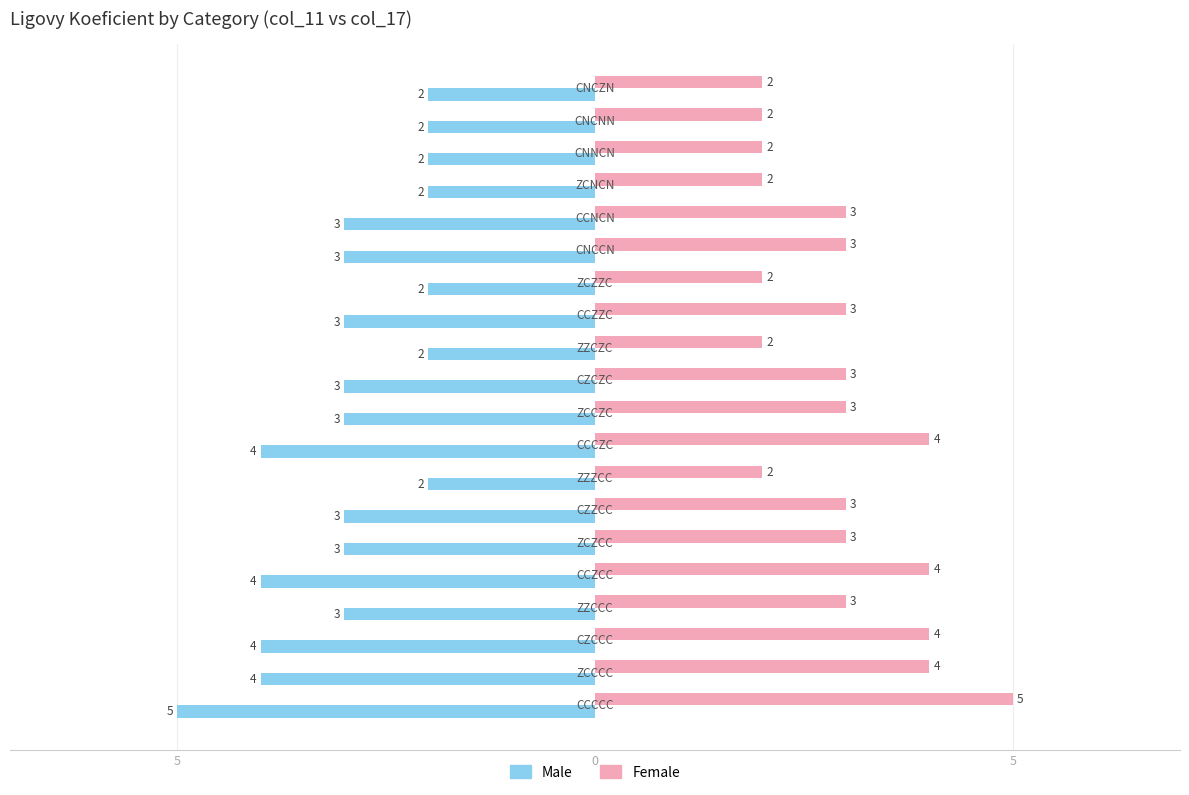

What are all the series names shown in the legend?

Male, Female